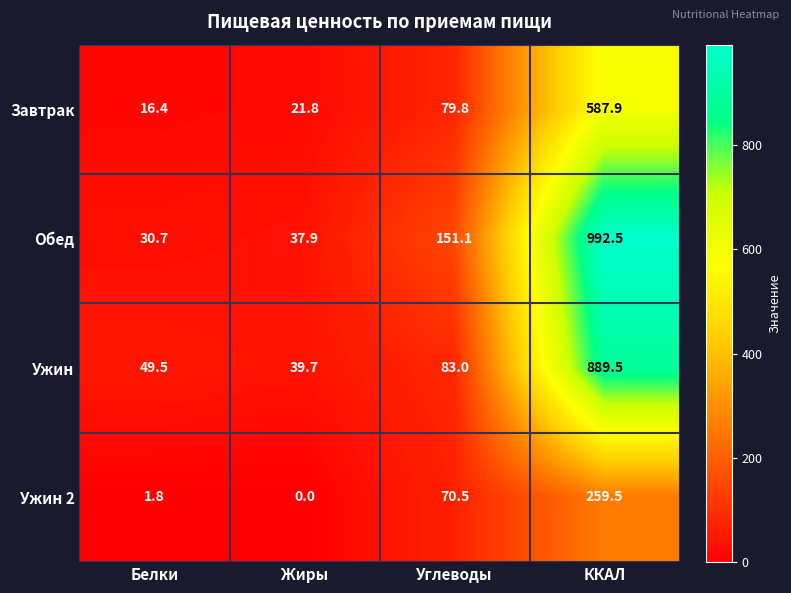

How many series are shown in this chart?

4